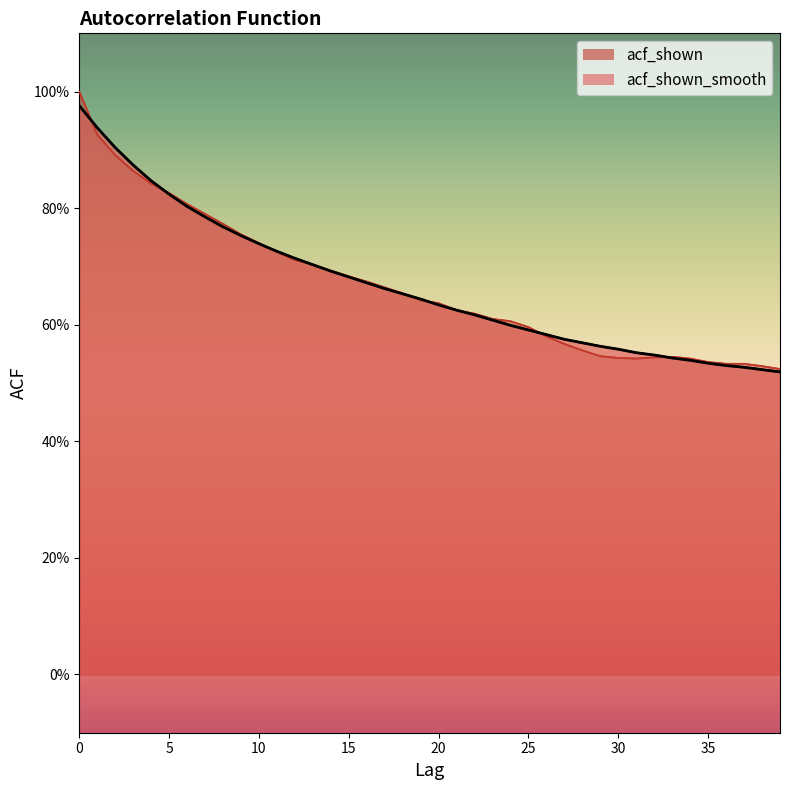

Rank the series at 20 from lowest to highest value.

acf_shown_smooth, acf_shown